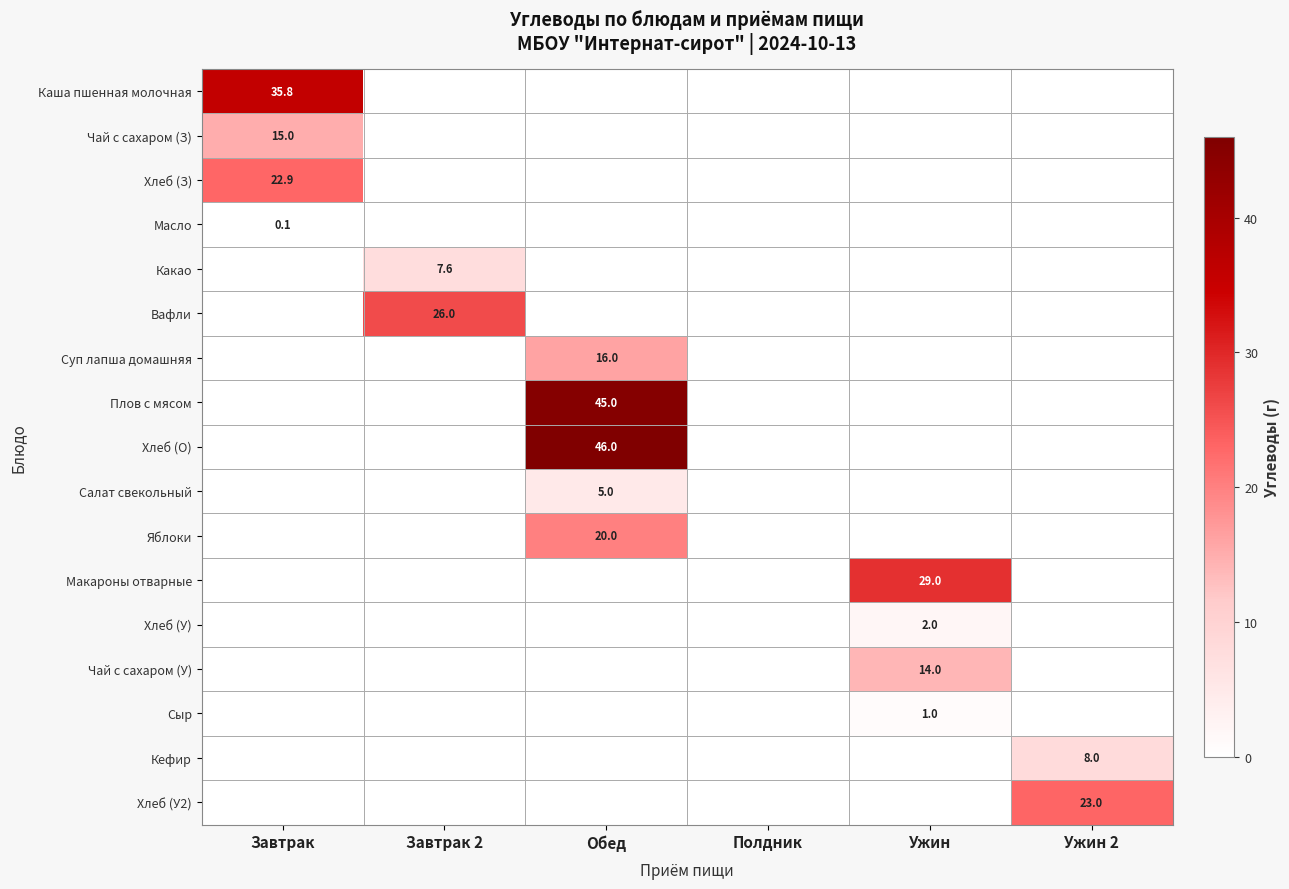

Is the value of Хлеб (У) at Ужин greater than the value of Макароны отварные at Ужин?

No